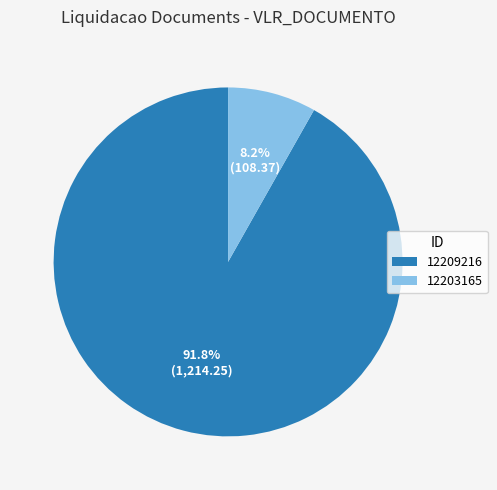

How many segments does this pie chart have?

2